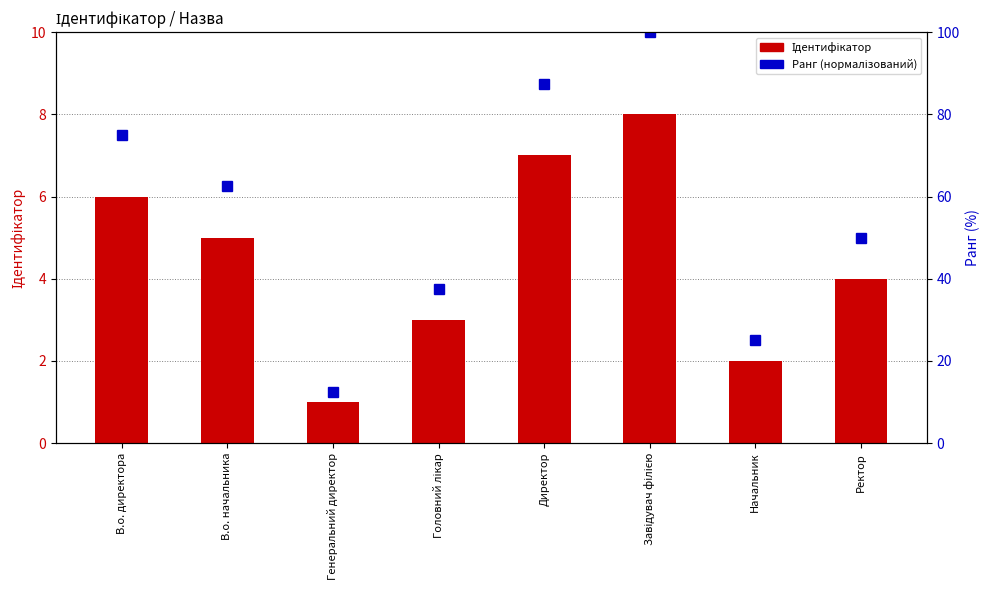

How many series are shown in this chart?

2